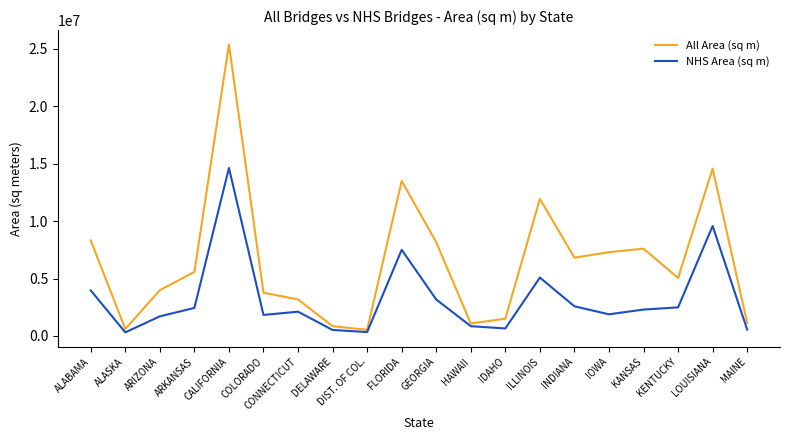

The value of All Area (sq m) at CONNECTICUT is 1942994.4. True or false?

False